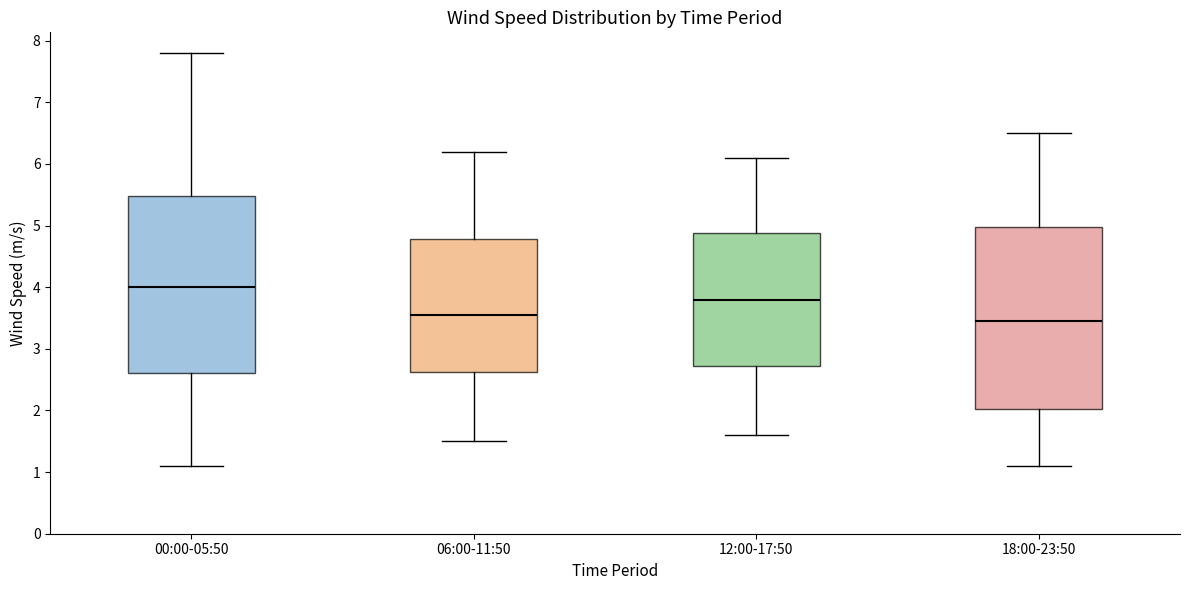

Where is the lower edge of the box for 00:00-05:50 on the y-axis? The values are not printed on the chart, so give them approximately, as read against the axis.

2.6